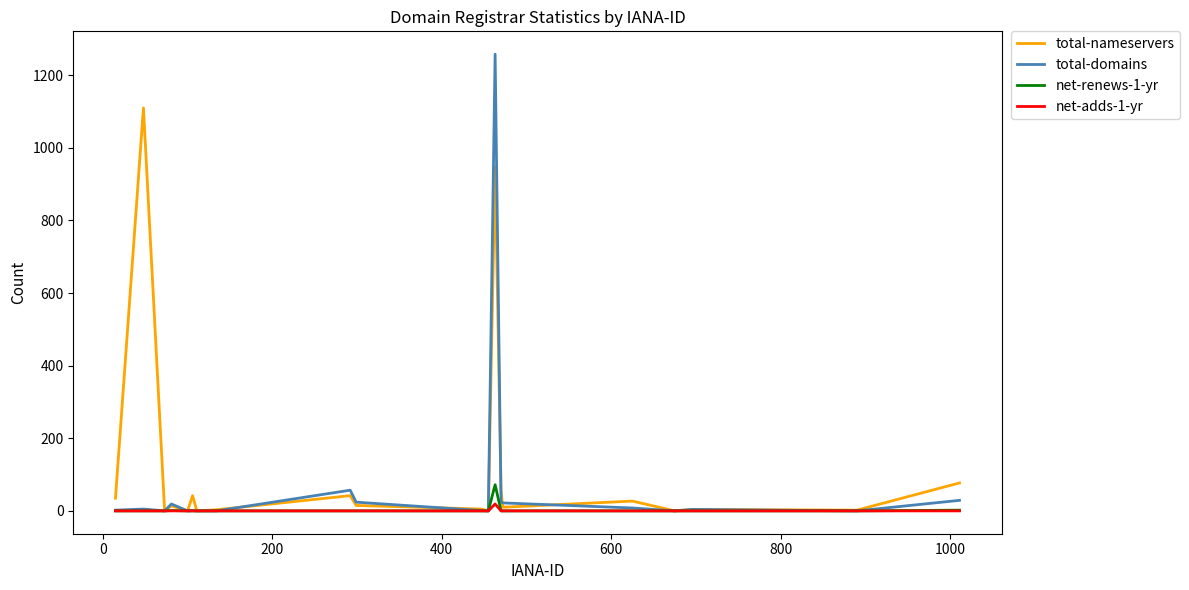

How many lines are shown in the chart?

4